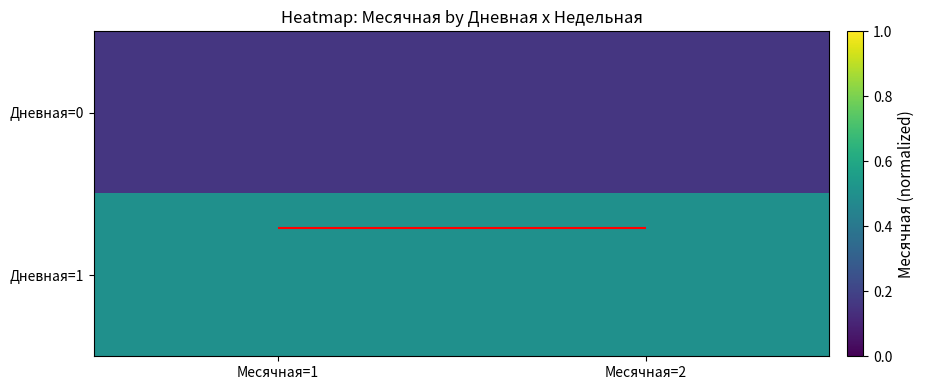

Is it true that Дневная=1 equals 0.5 at Месячная=2?

True